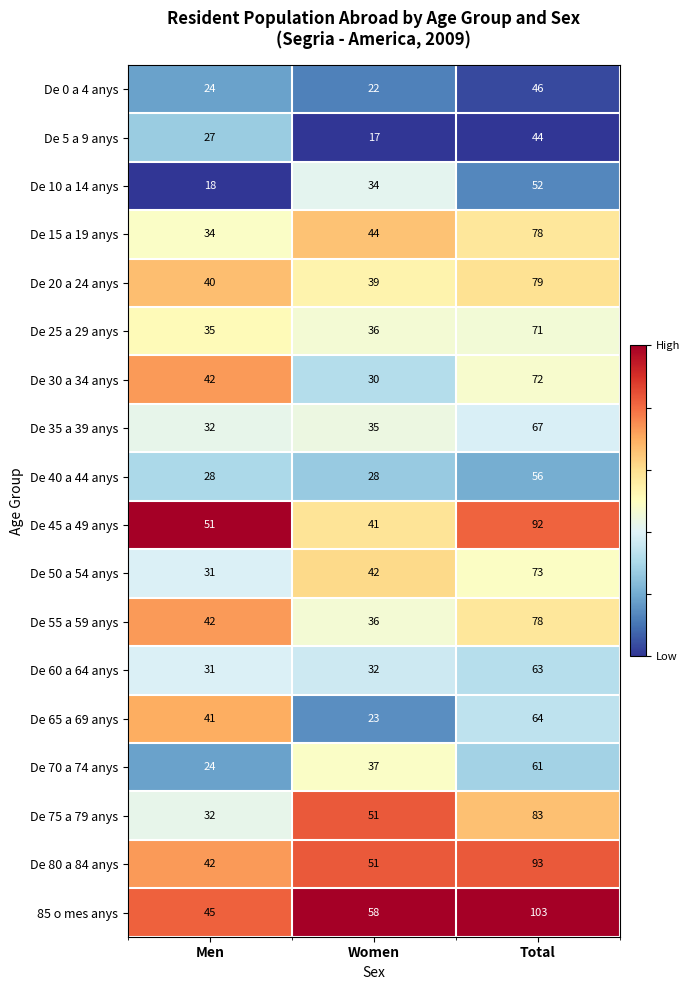

Which series has the largest total across all categories?

85 o mes anys